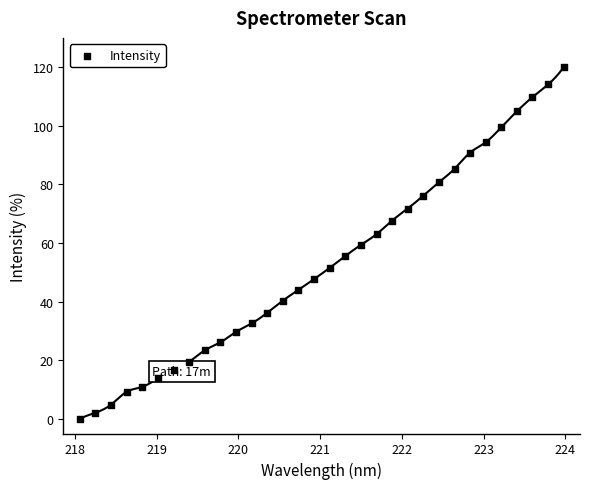

What is the range of Y values (max minus min)?

120.0